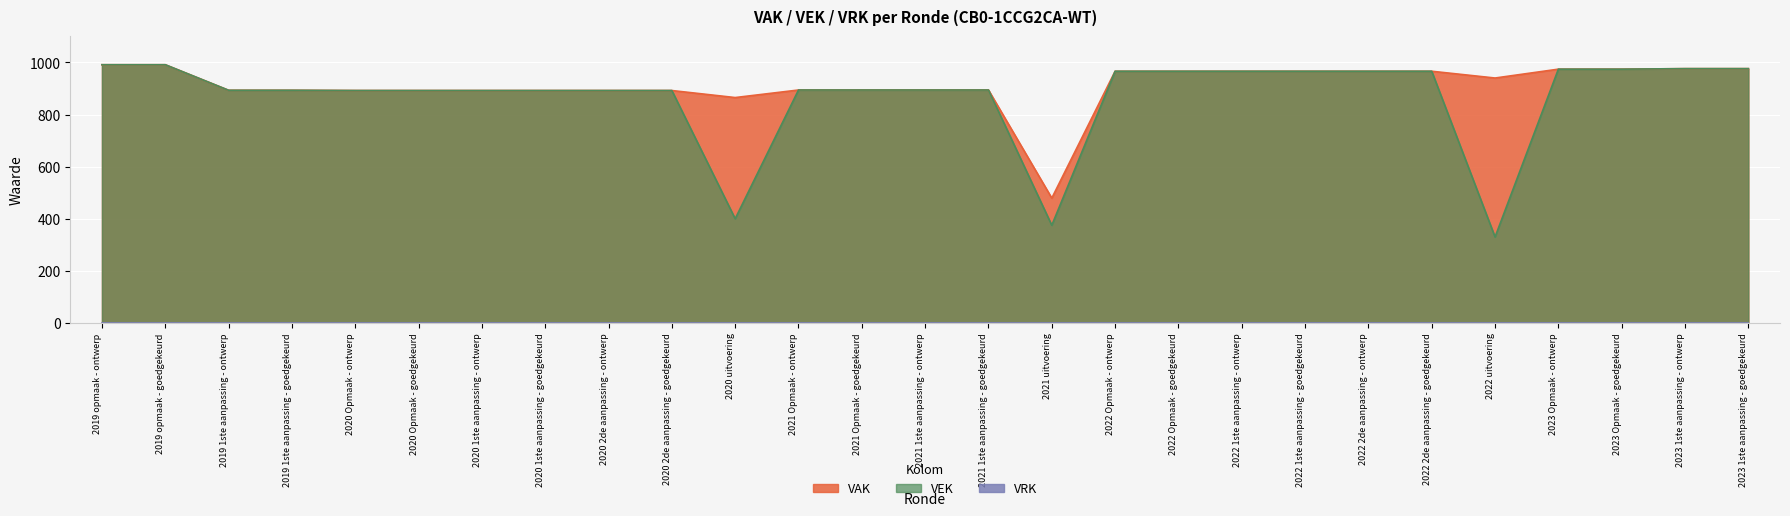

Reading right to left, what are all the values shown in this chart?

976	976	974	974	330	966	966	966	966	966	966	375	894	894	894	894	400	892	892	892	892	892	892	893	893	991	991